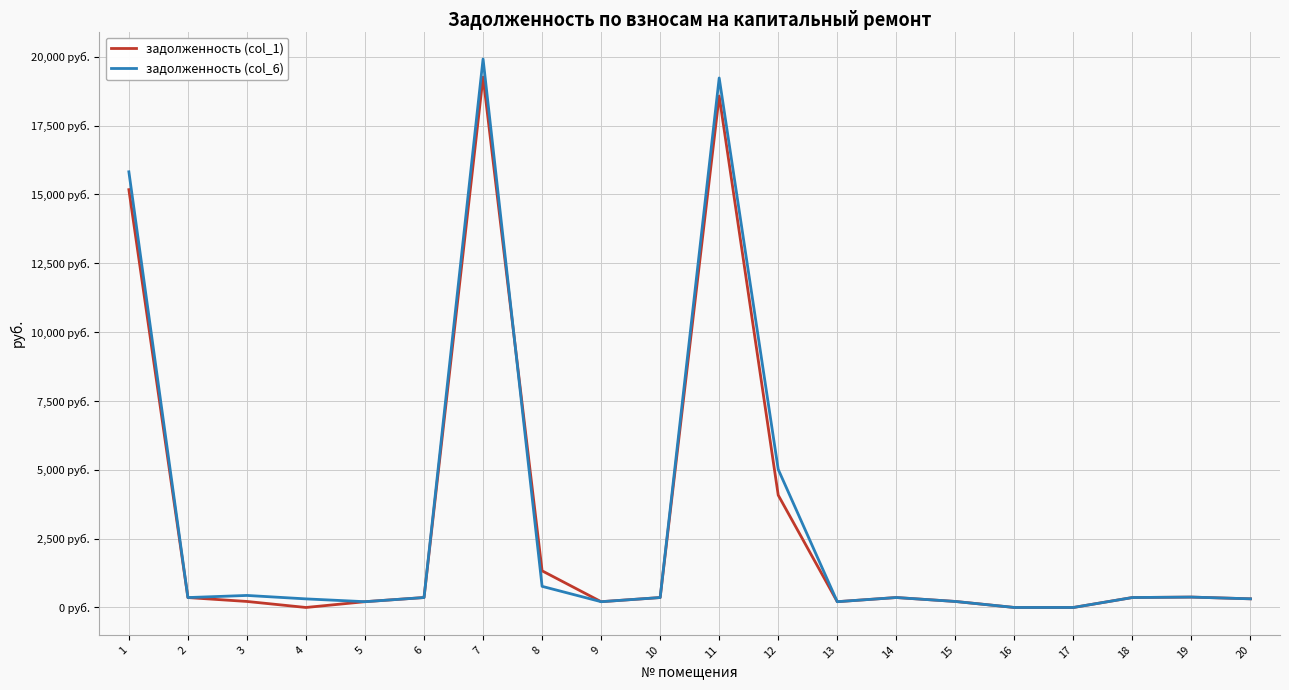

Does the chart display data point markers on the line(s)?

No